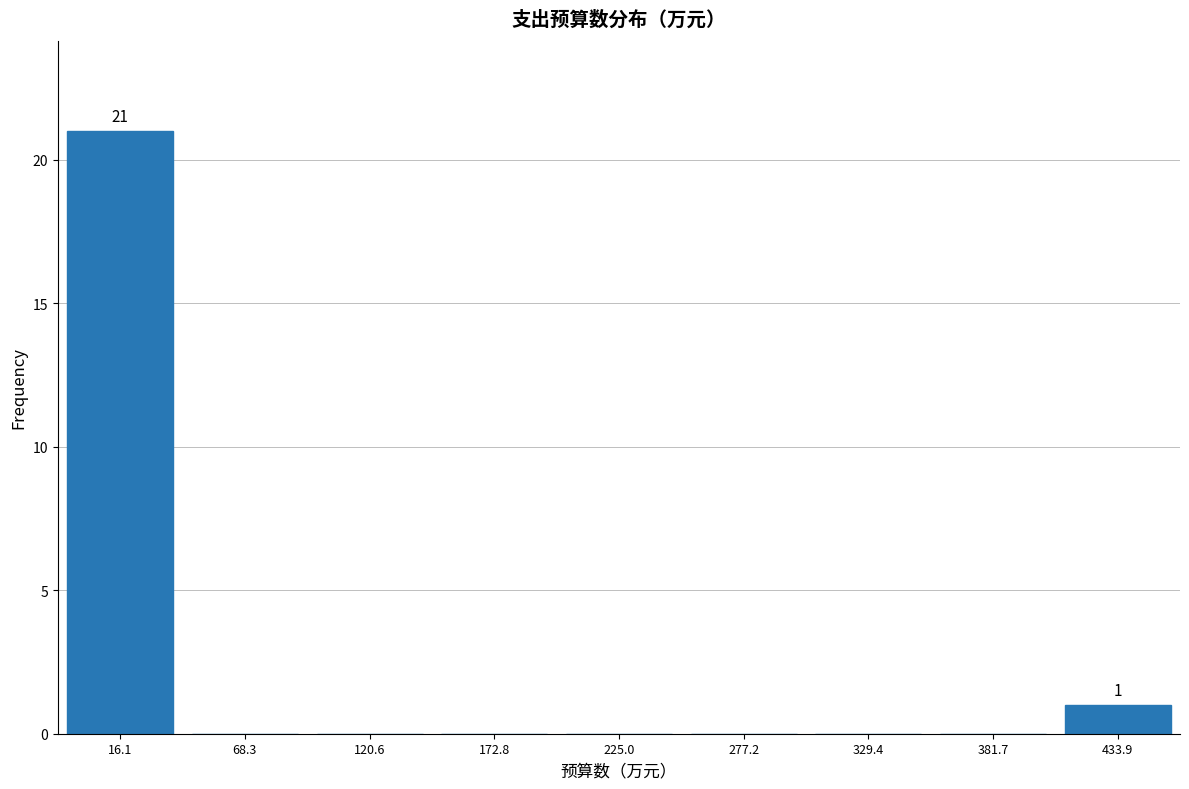

Over which range of the x-axis is the bar tallest?

-10 to 40